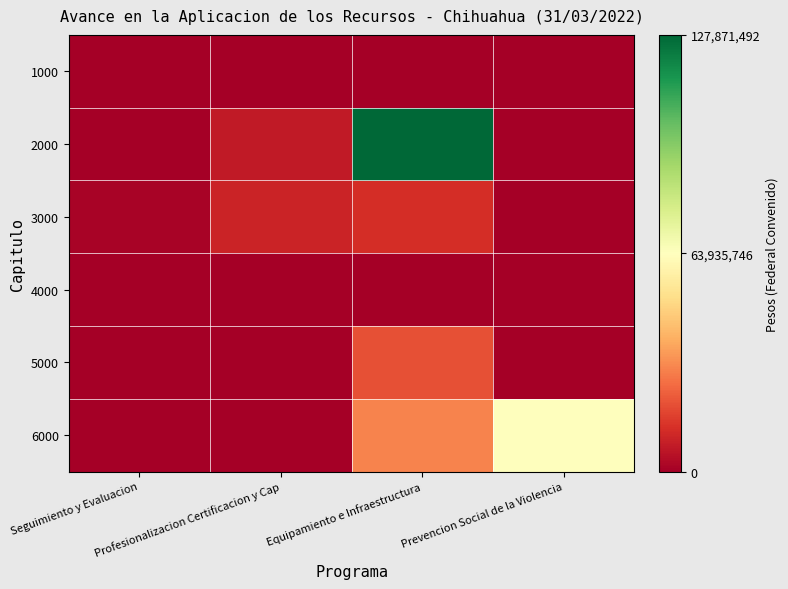

Which category has the lowest value across all series?

Seguimiento y Evaluacion